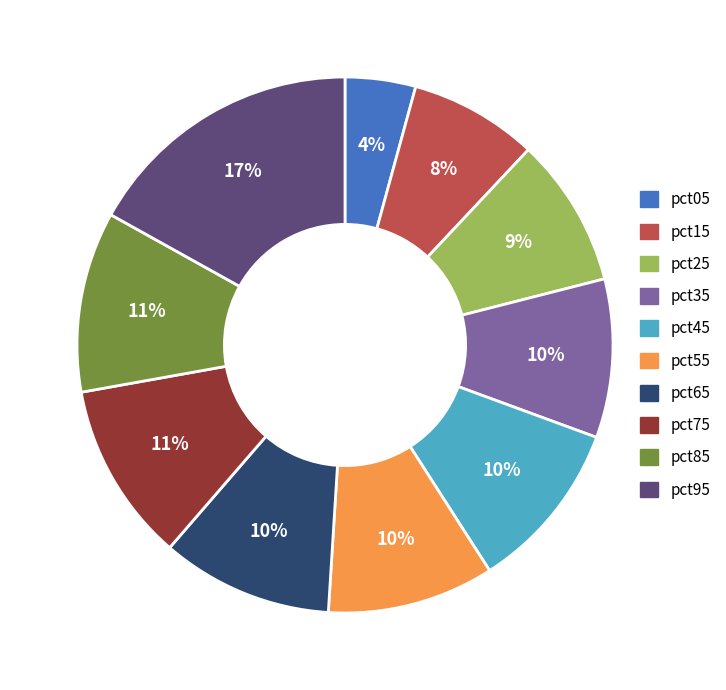

To the nearest percent, what percentage of the pie is pct85?

11%